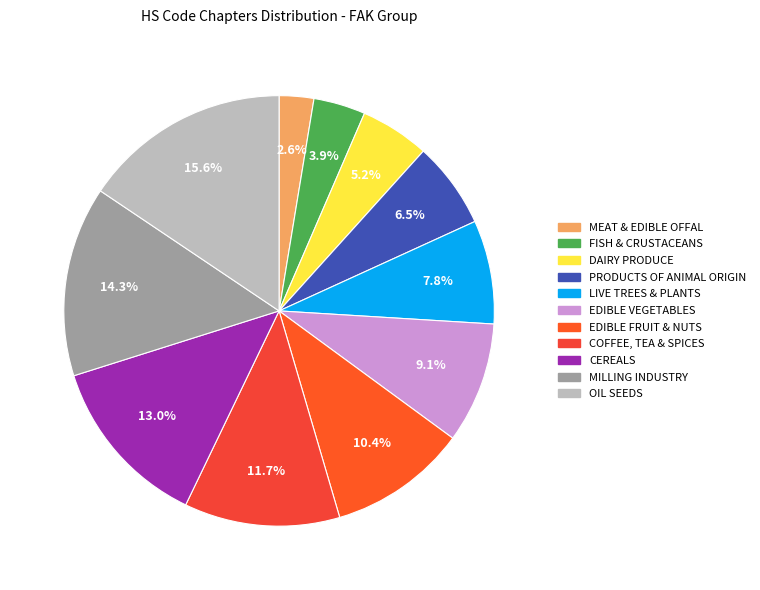

What is the total percentage of EDIBLE VEGETABLES and MILLING INDUSTRY?

23.4%